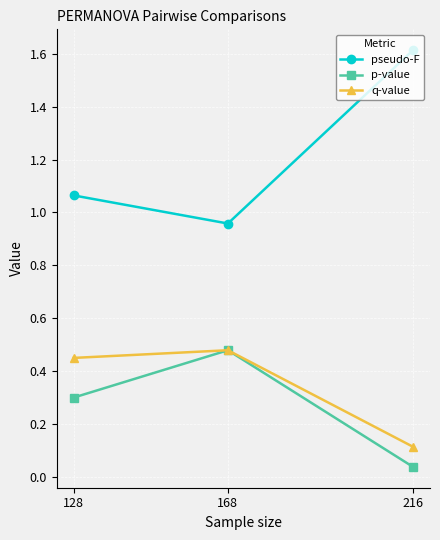

At which category is the sum across all series the highest?

168